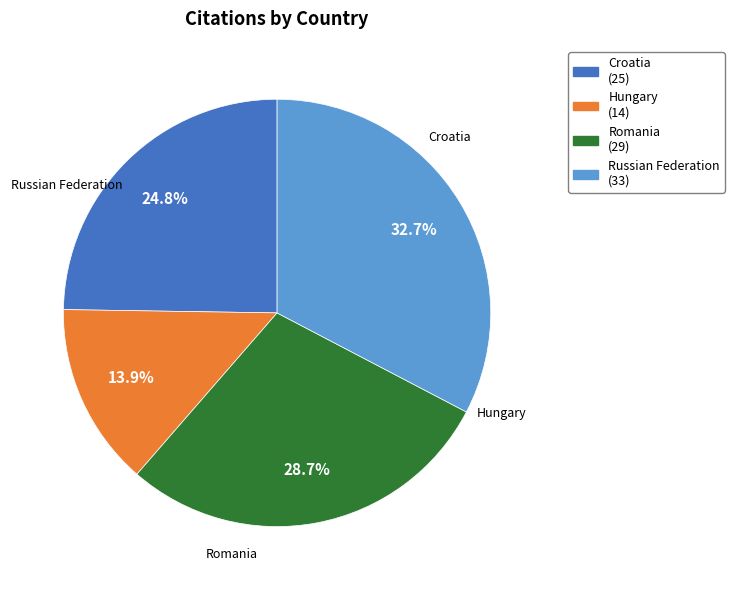

Does any single category account for the majority?

No